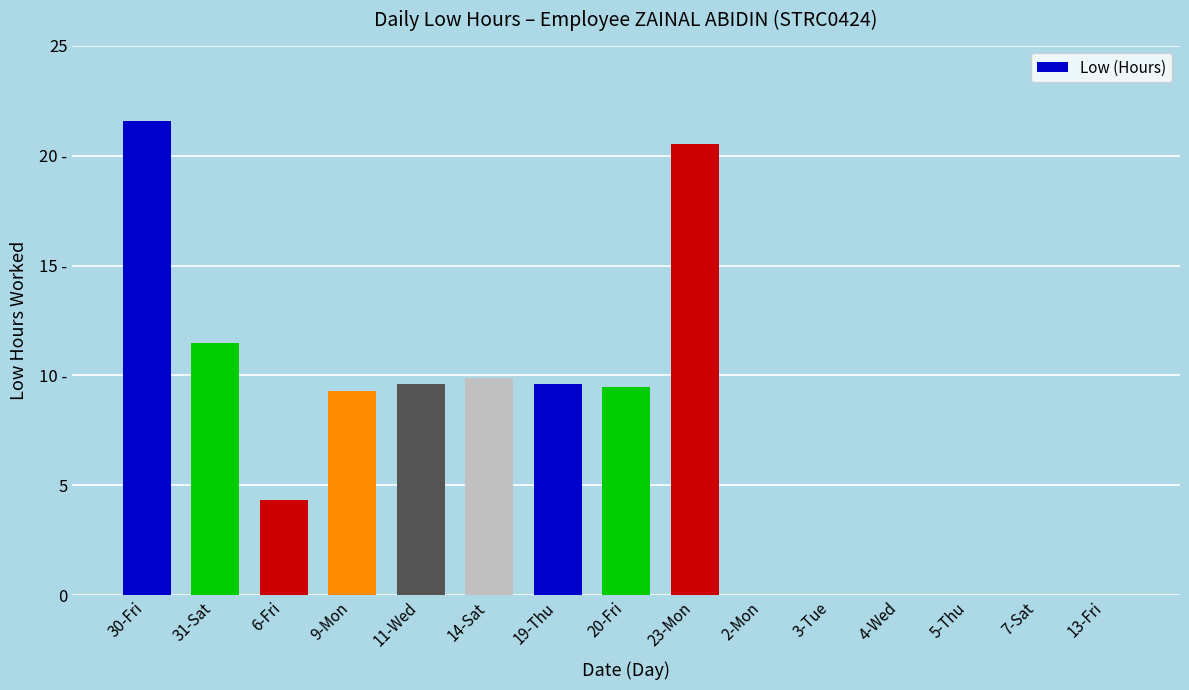

Read the value at 19-Thu.

9.6